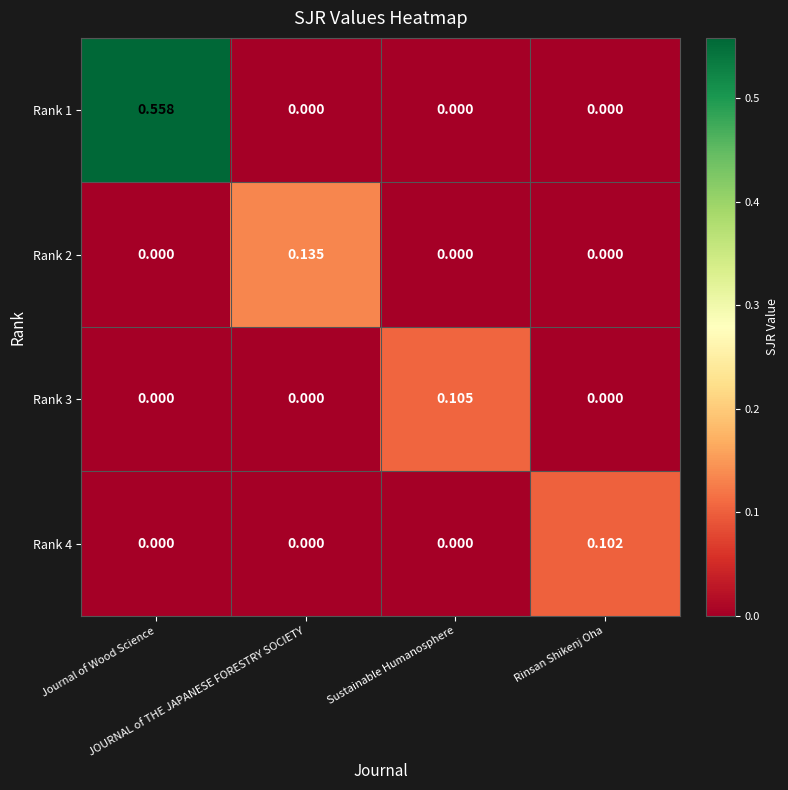

Reading left to right, list all the values displayed in this chart.

Rank 1: Journal of Wood Science=0.6	JOURNAL of THE JAPANESE FORESTRY SOCIETY=0.0	Sustainable Humanosphere=0.0	Rinsan Shikenj Oha=0.0
Rank 2: Journal of Wood Science=0.0	JOURNAL of THE JAPANESE FORESTRY SOCIETY=0.1	Sustainable Humanosphere=0.0	Rinsan Shikenj Oha=0.0
Rank 3: Journal of Wood Science=0.0	JOURNAL of THE JAPANESE FORESTRY SOCIETY=0.0	Sustainable Humanosphere=0.1	Rinsan Shikenj Oha=0.0
Rank 4: Journal of Wood Science=0.0	JOURNAL of THE JAPANESE FORESTRY SOCIETY=0.0	Sustainable Humanosphere=0.0	Rinsan Shikenj Oha=0.1